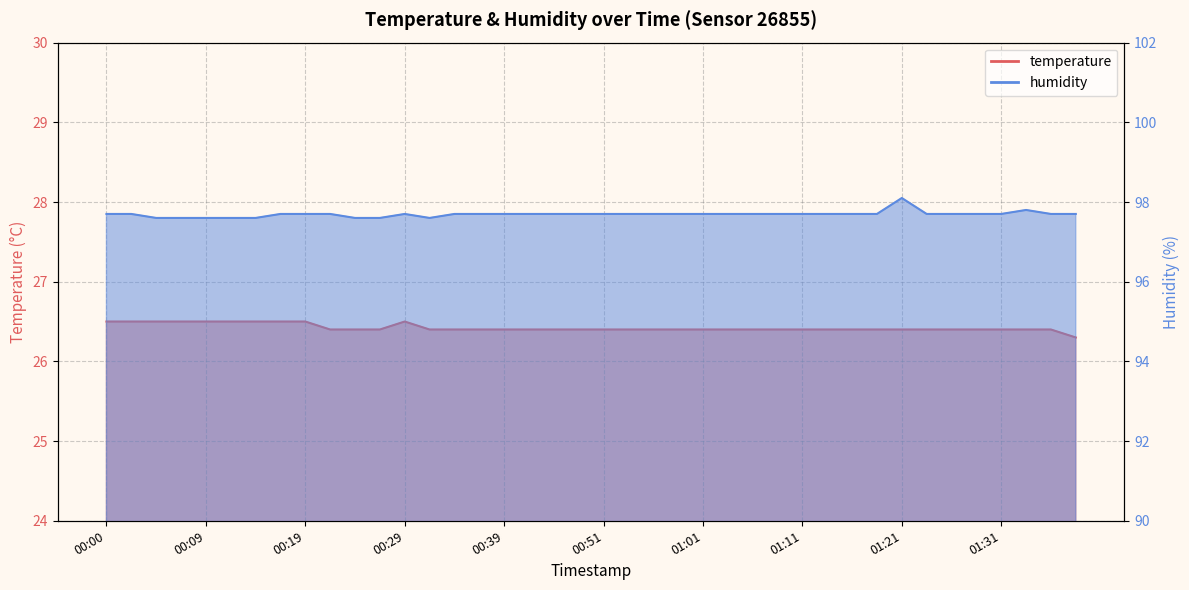

At which label does humidity reach its peak?

01:21